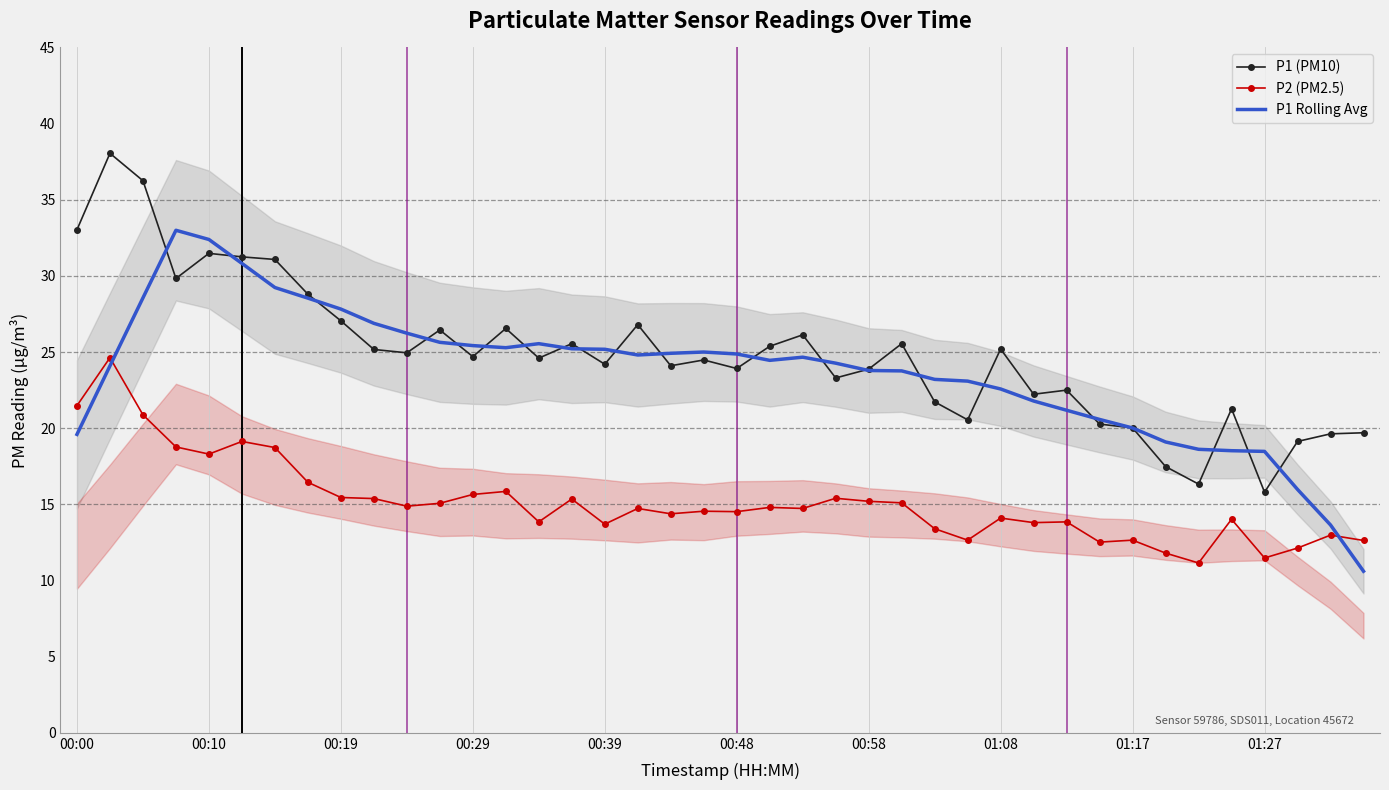

True or false: P1 Rolling Avg and P2 (PM2.5) cross at least once.

True